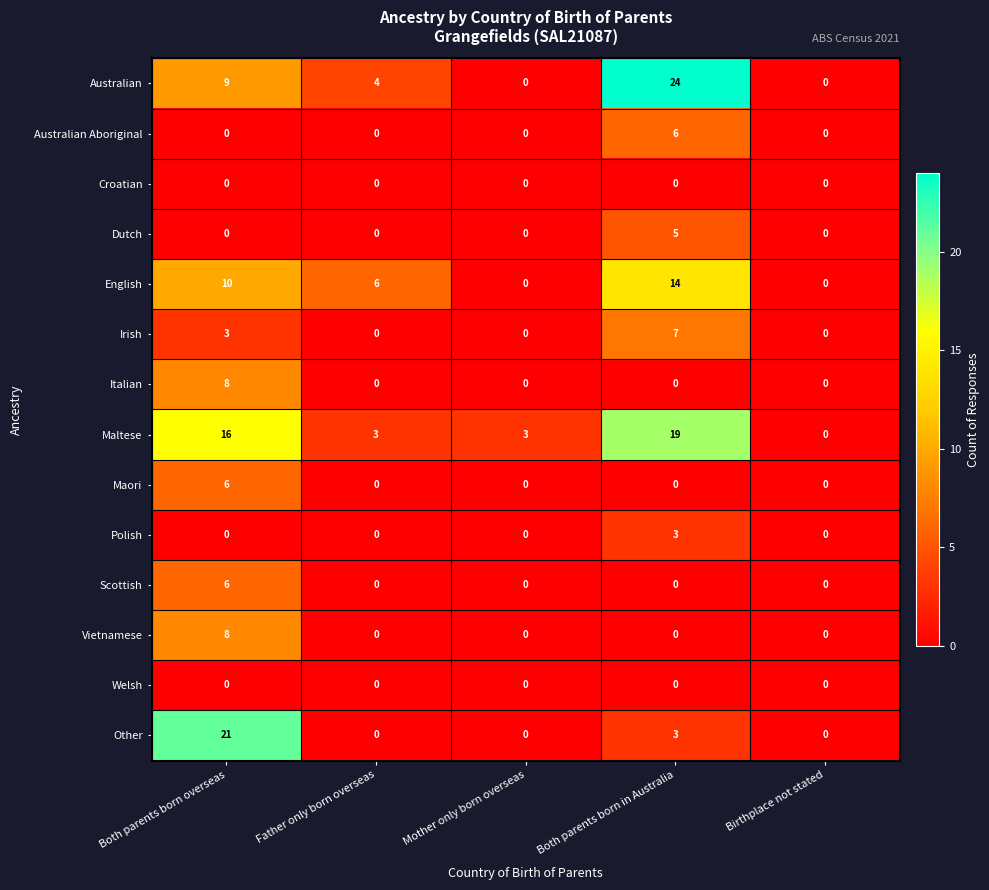

At how many categories does at least one series exceed 13?

2